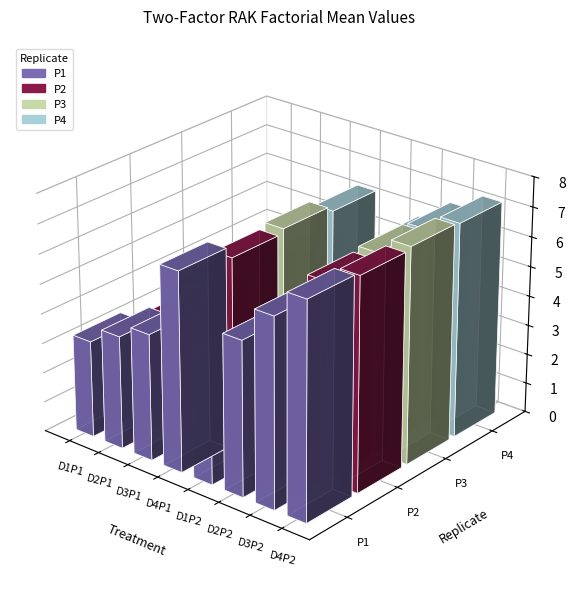

Which series has the largest total across all categories?

P4